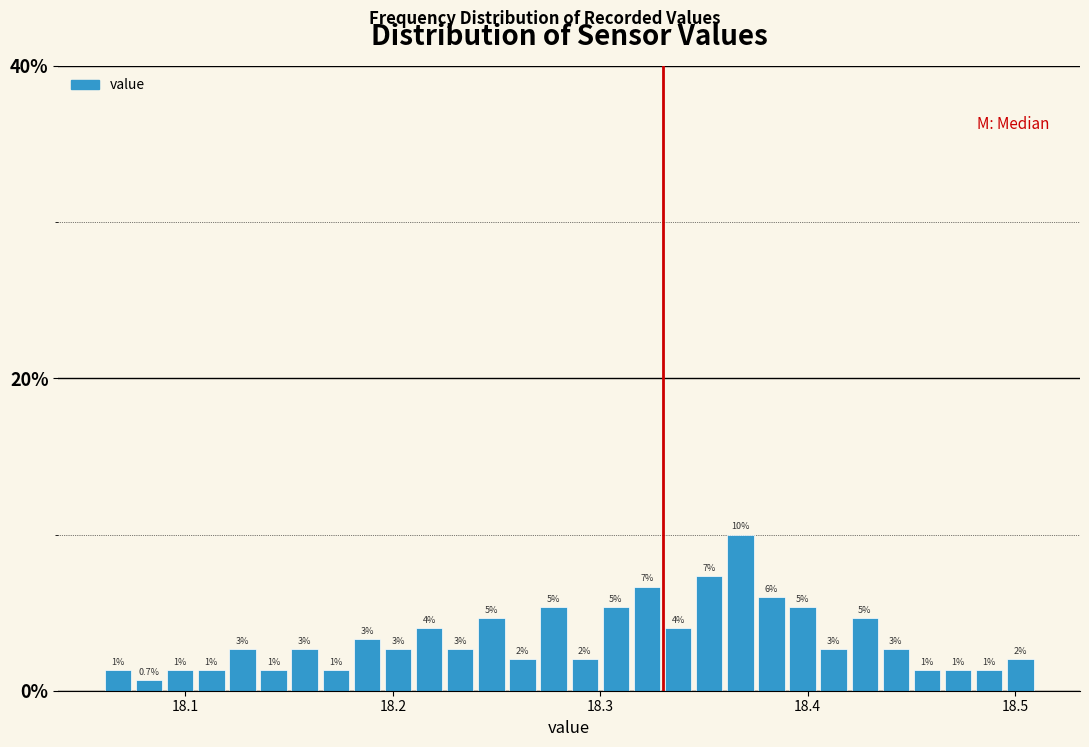

Around what value on the x-axis is the tallest bar? Give the approximate position of its centre, as read against the axis.

18.37